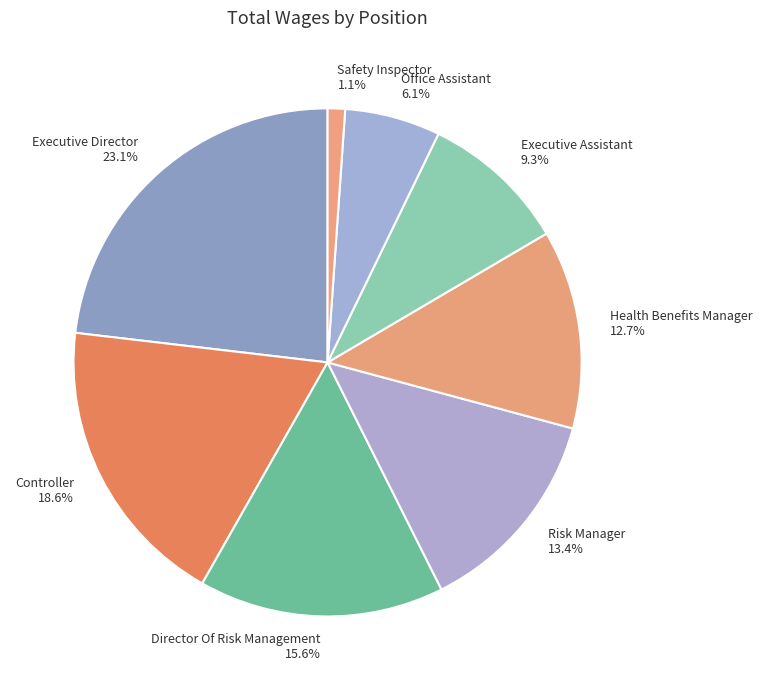

The Executive Assistant slice represents 15% of the pie. True or false?

False